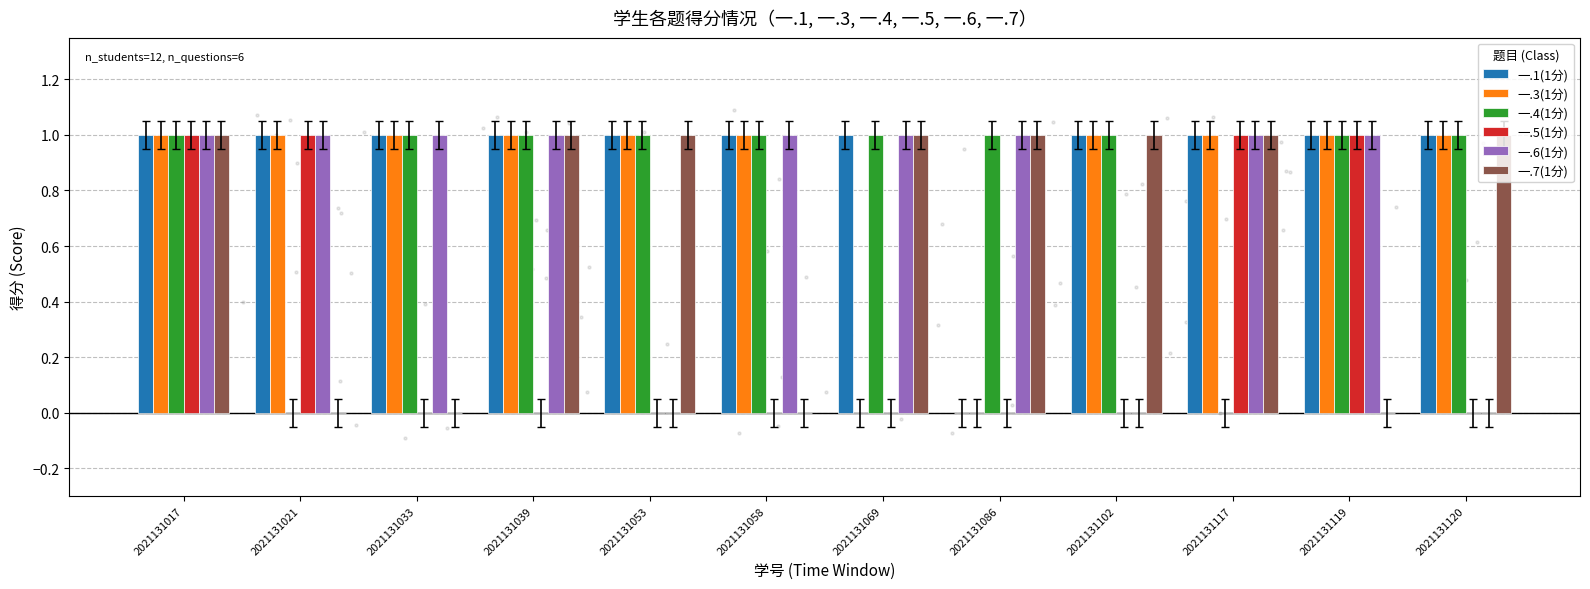

Which series reaches the minimum Y coordinate?

一.1(1分)